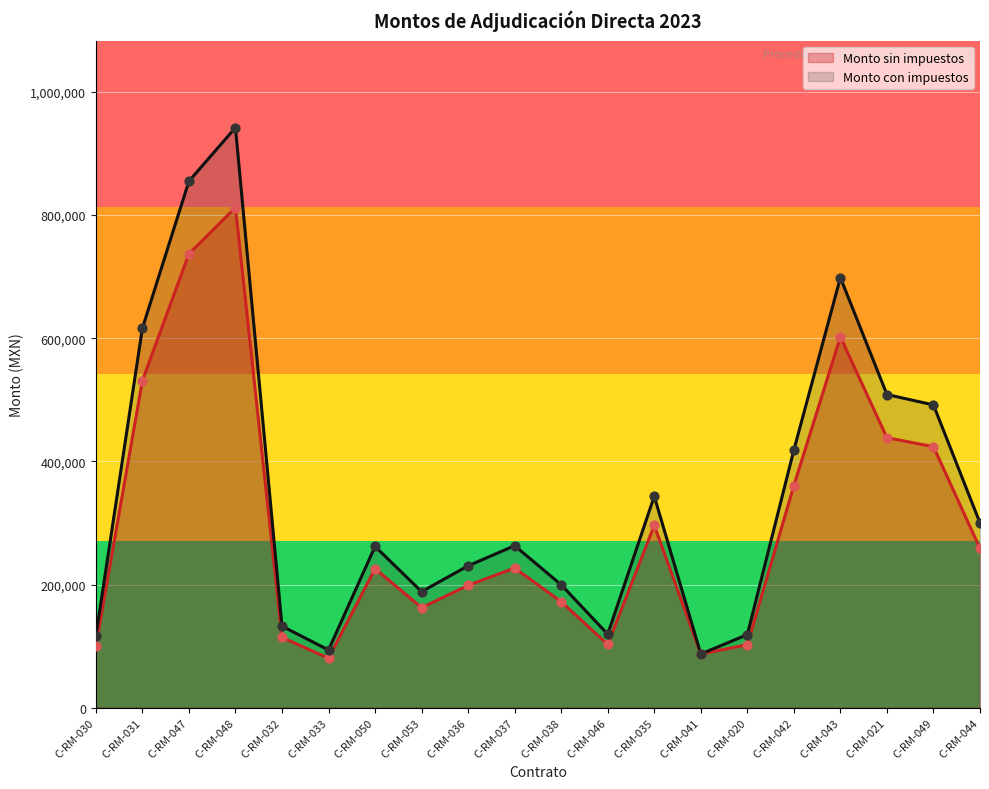

What is the total value across all series at C-RM-053?

350892.0